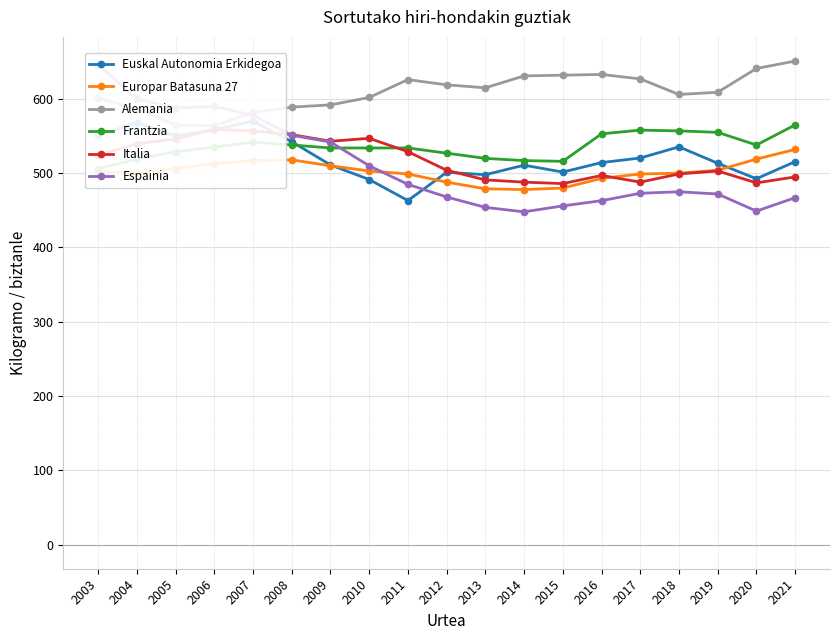

How many categories are shown in the chart?

19